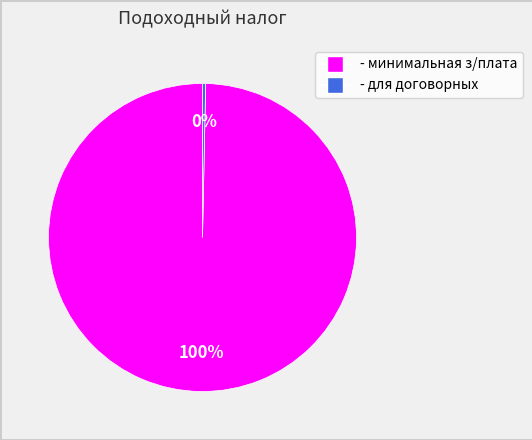

How many slices are in this pie chart?

2